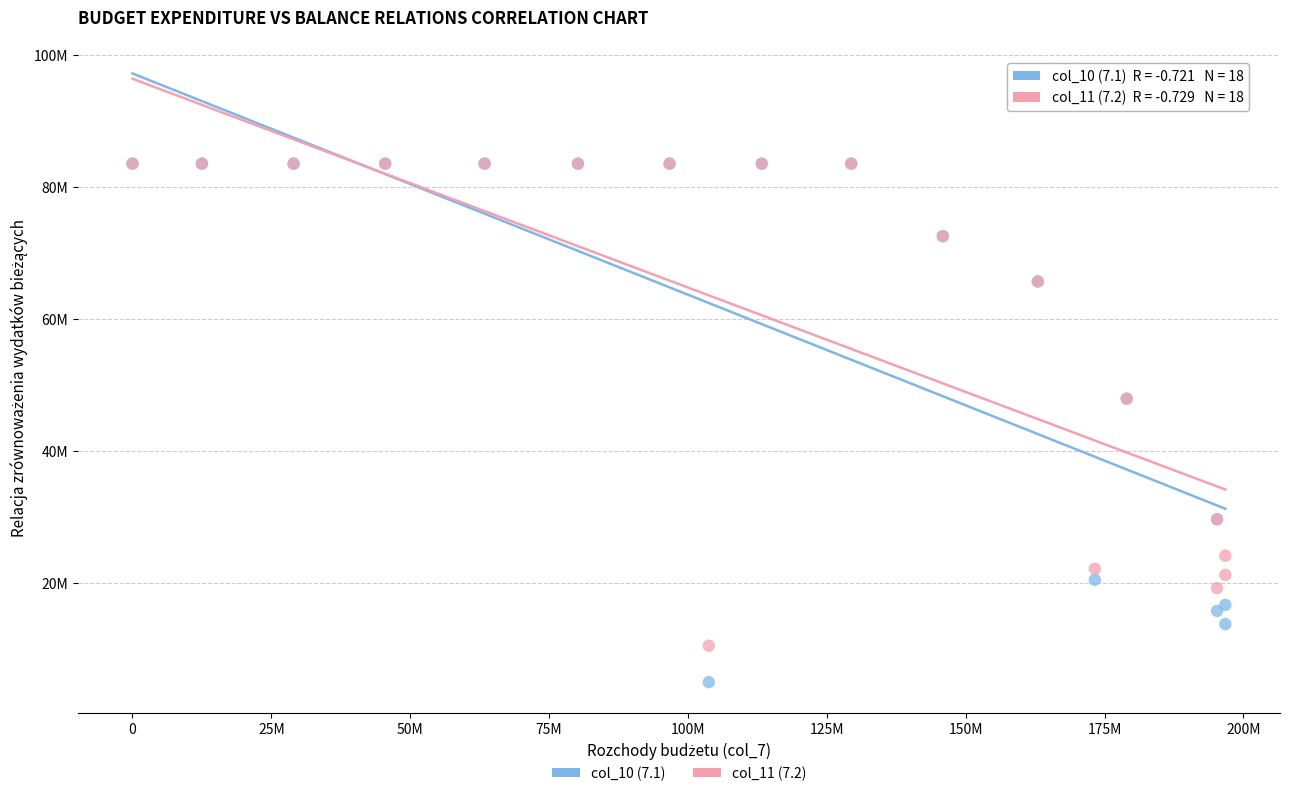

Which series reaches the minimum Y coordinate?

col_10 (7.1)